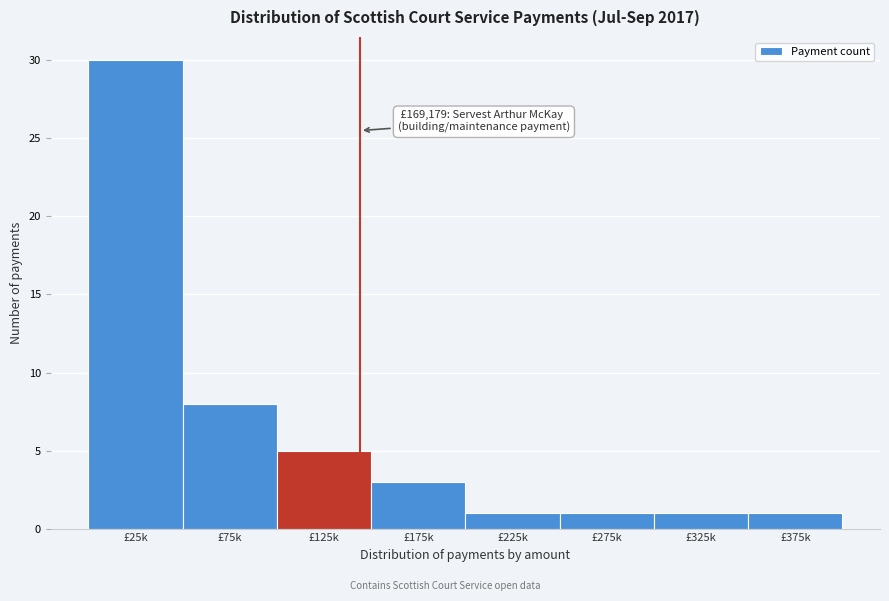

Reading left to right, transcribe all the data shown in this chart.

30	8	5	3	1	1	1	1